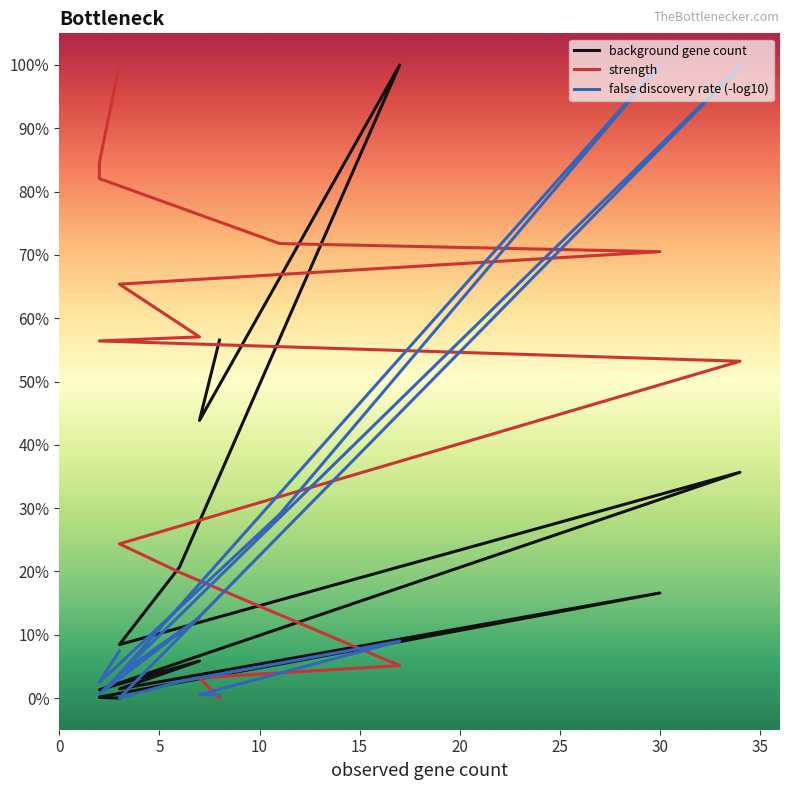

Reading left to right, list all the values displayed in this chart.

background gene count: 0.0	0.0	0.0	0.1	0.2	0.0	0.1	0.0	0.4	0.1	0.2	1.0	0.4	0.6
strength: 1.0	0.8	0.8	0.7	0.7	0.7	0.6	0.6	0.5	0.2	0.2	0.1	0.0	0.0
false discovery rate (-log10): 0.1	0.0	0.0	0.3	1.0	0.0	0.1	0.0	1.0	0.0	0.0	0.1	0.0	0.0